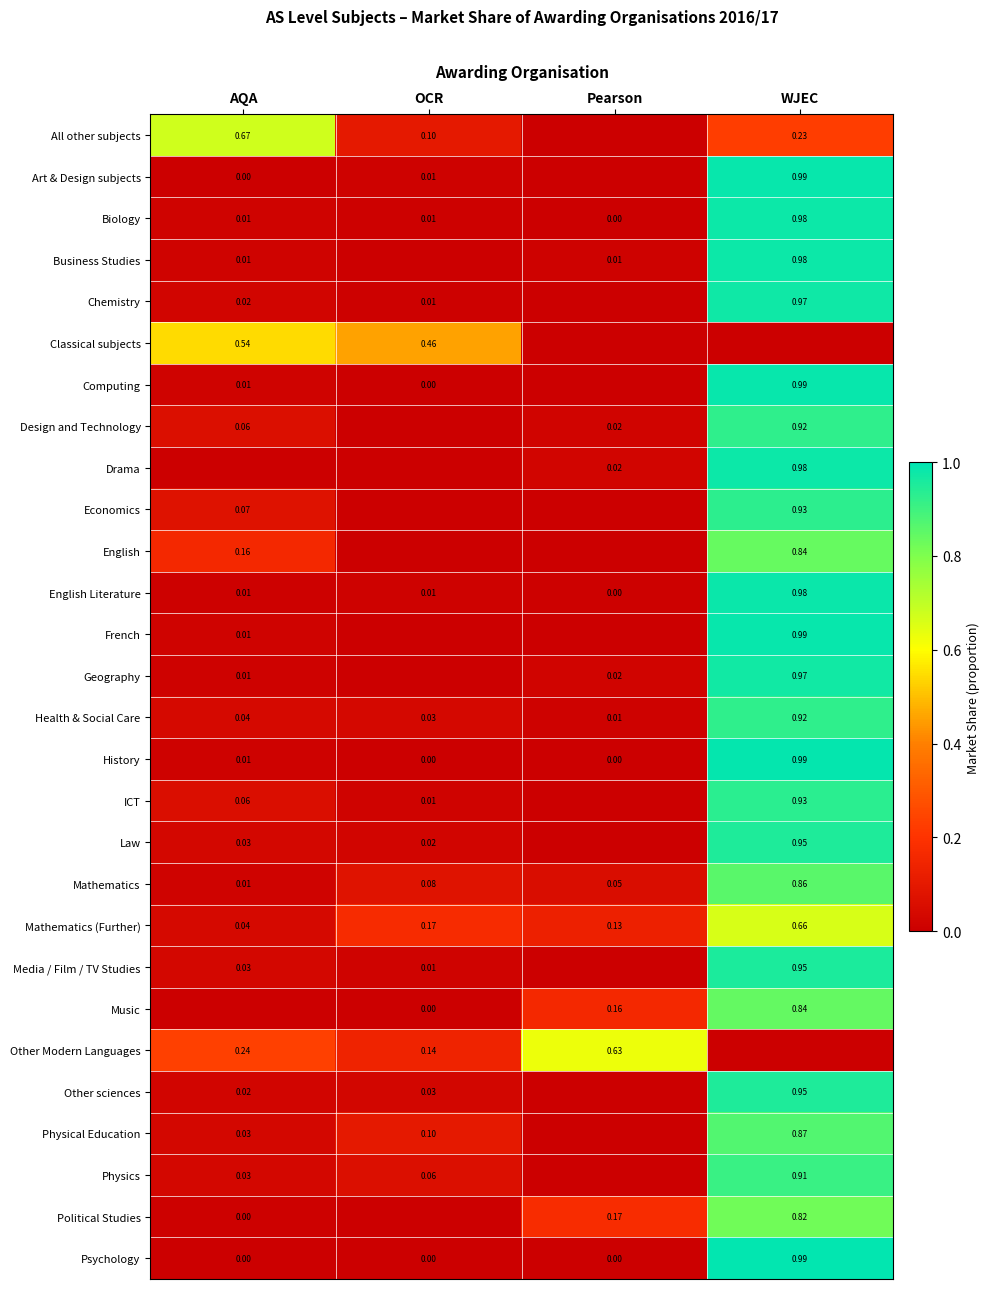

Is the value of Design and Technology at WJEC greater than the value of Art & Design subjects at WJEC?

No